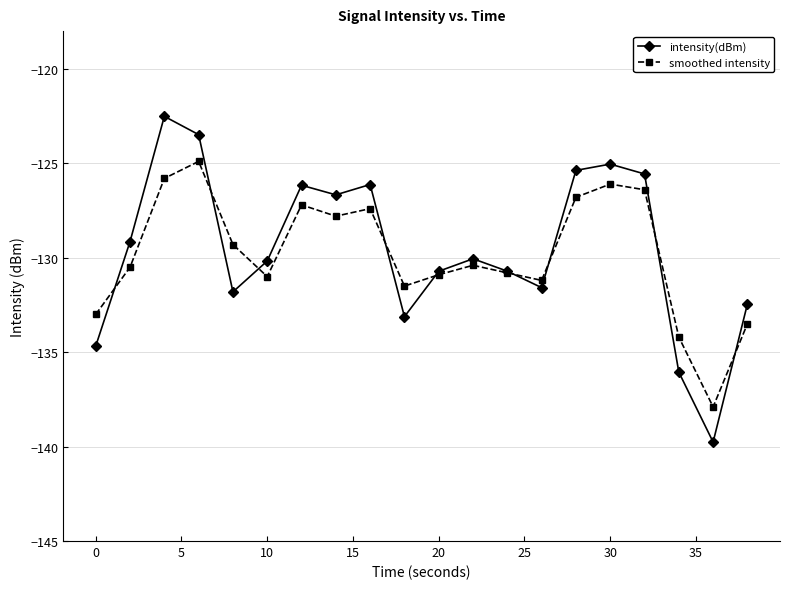

List the series in order of their peak value, highest first.

intensity(dBm), smoothed intensity